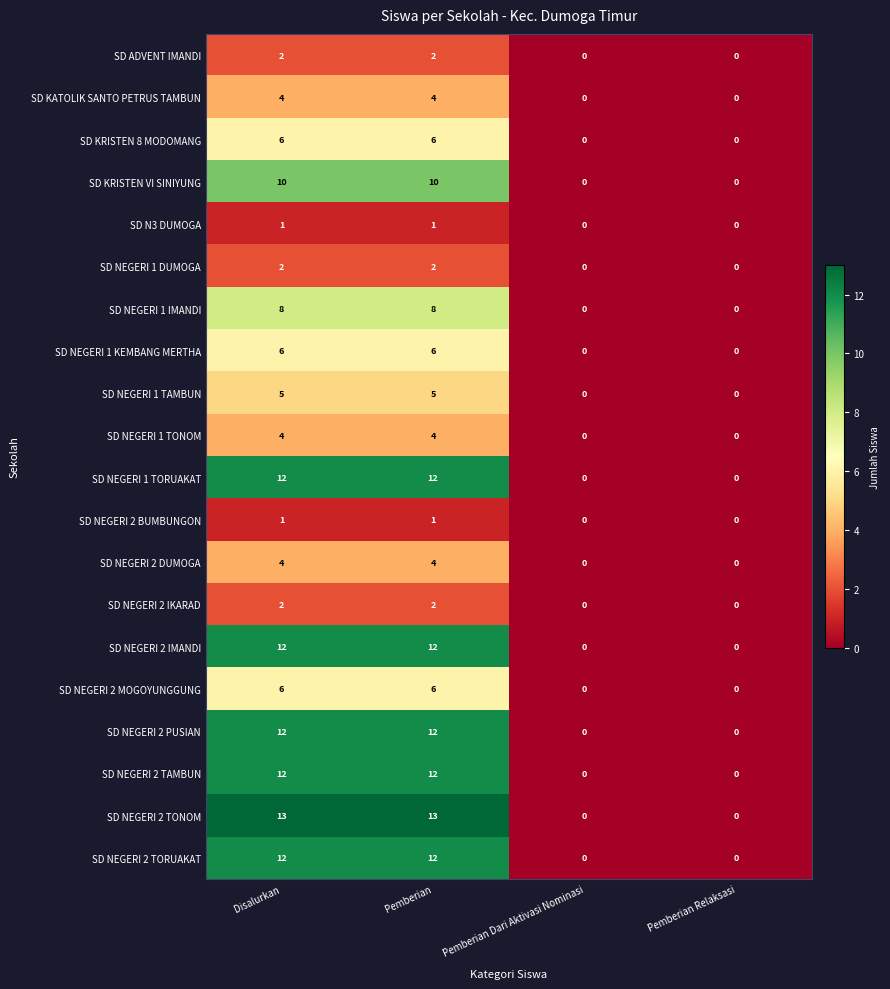

How many categories are shown in the chart?

4